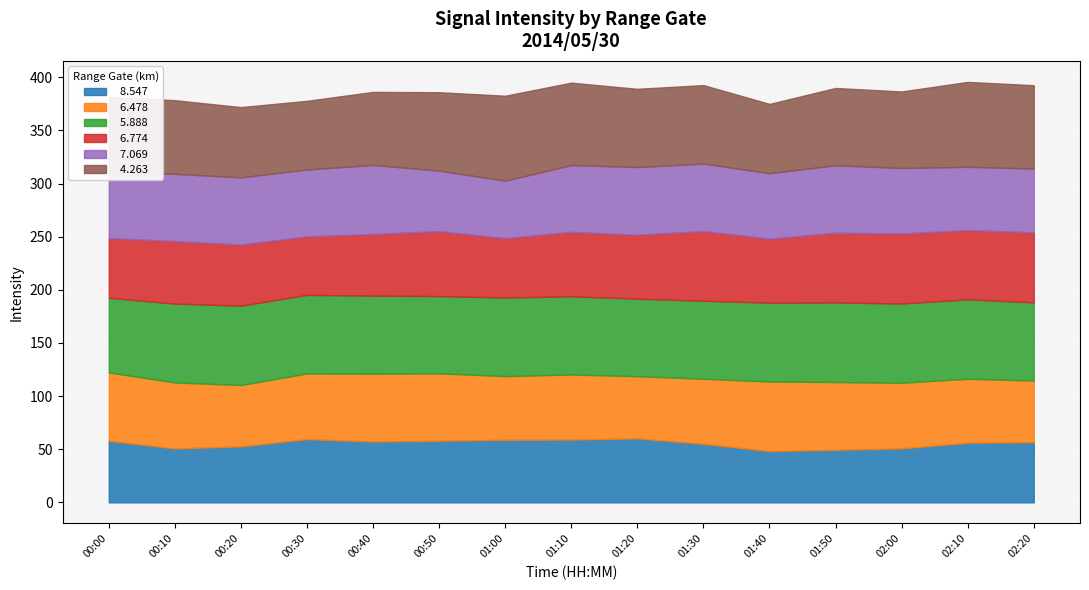

Where does the   6.774 series first go above 60?

00:50